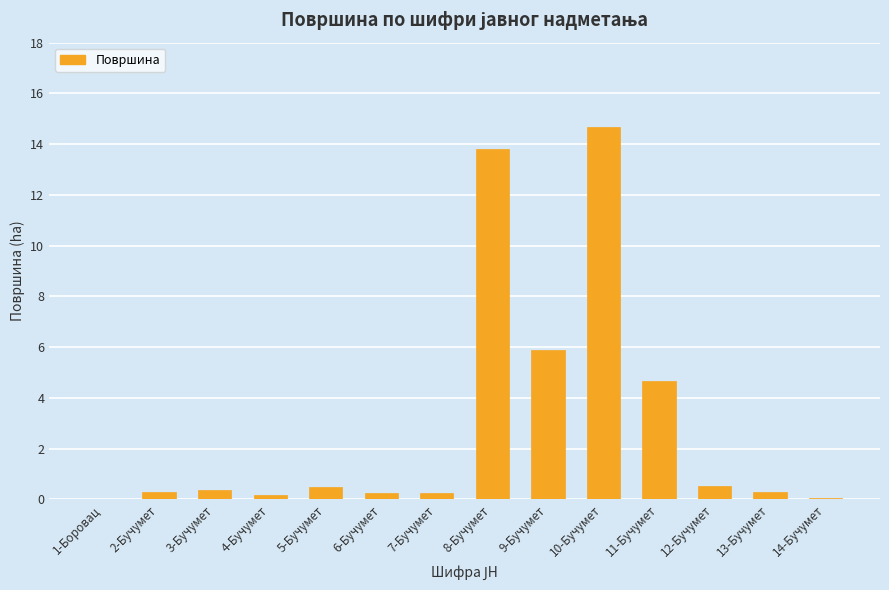

Between 4-Бучумет and 5-Бучумет, which is larger?

5-Бучумет